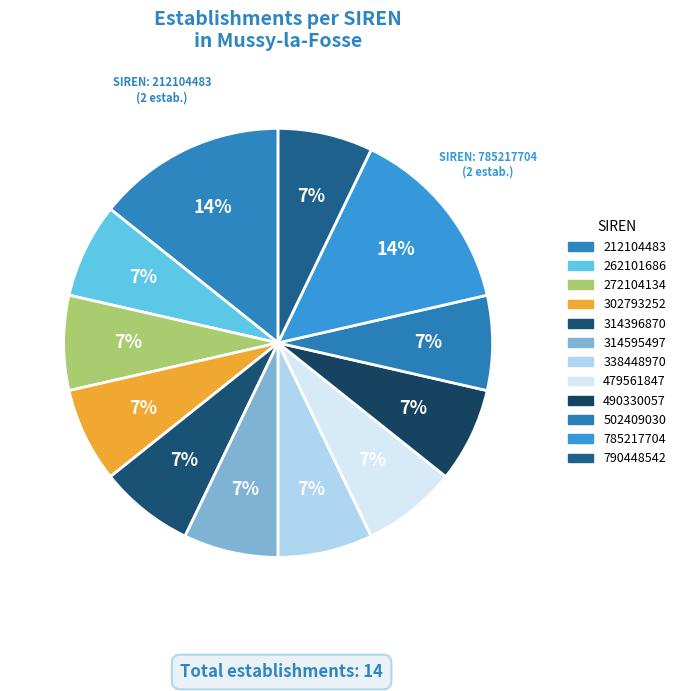

True or false: 785217704 accounts for 3% of the total.

False